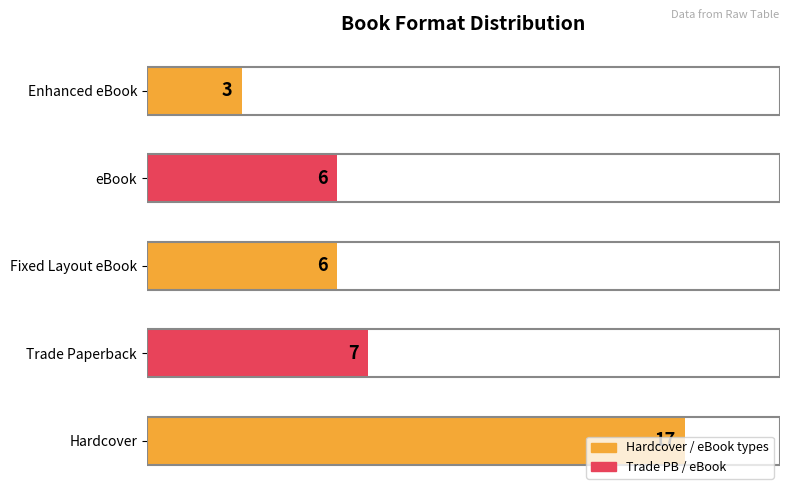

What is the sum of all values?

39